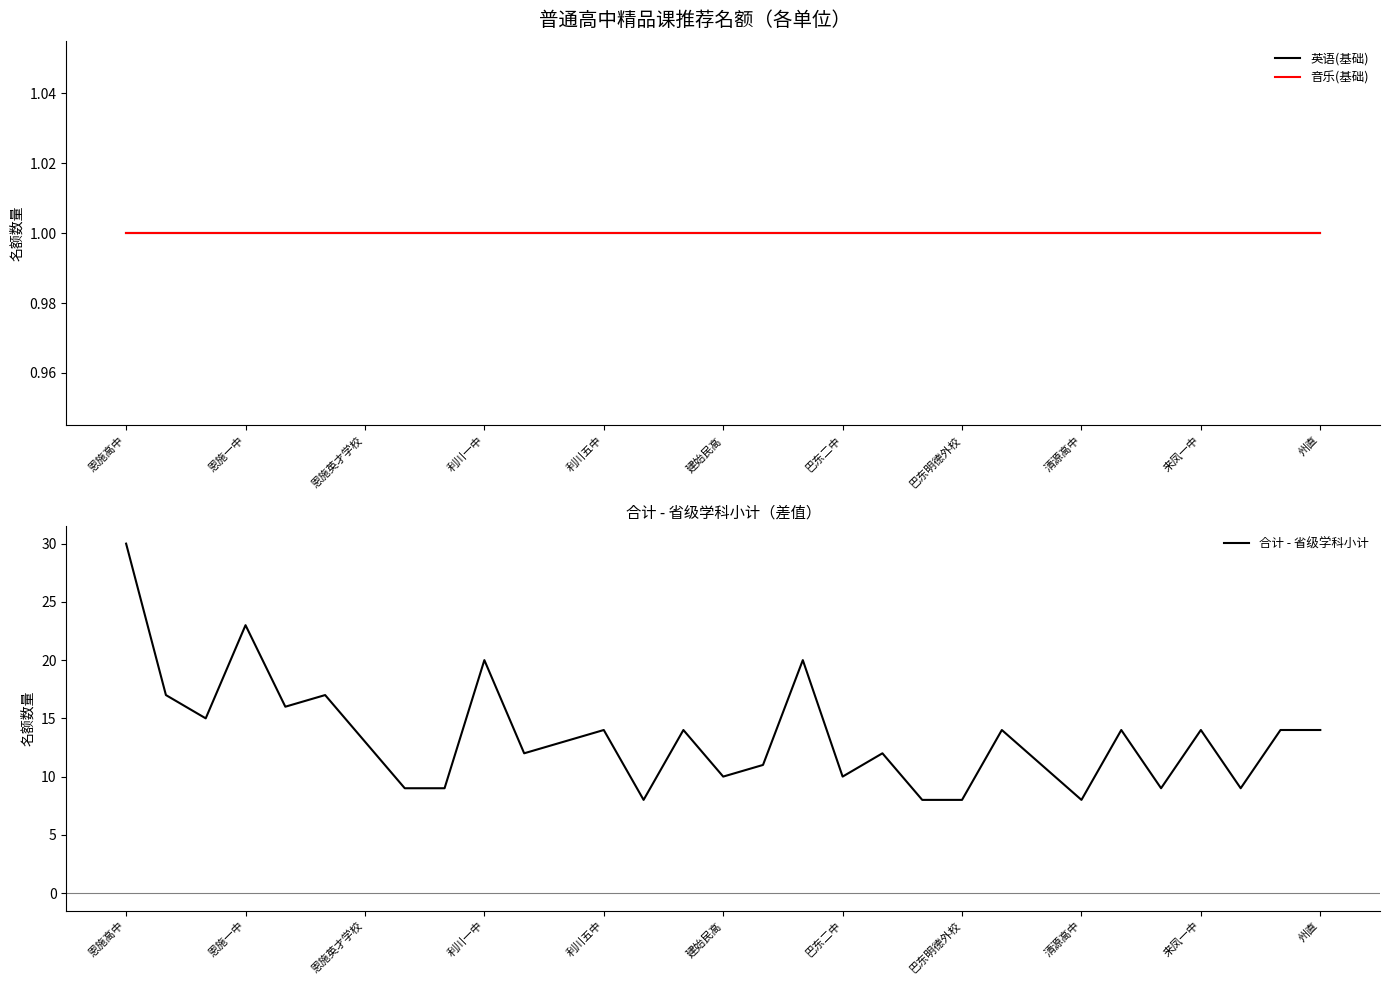

What is the maximum value for 合计 - 省级学科小计?

30